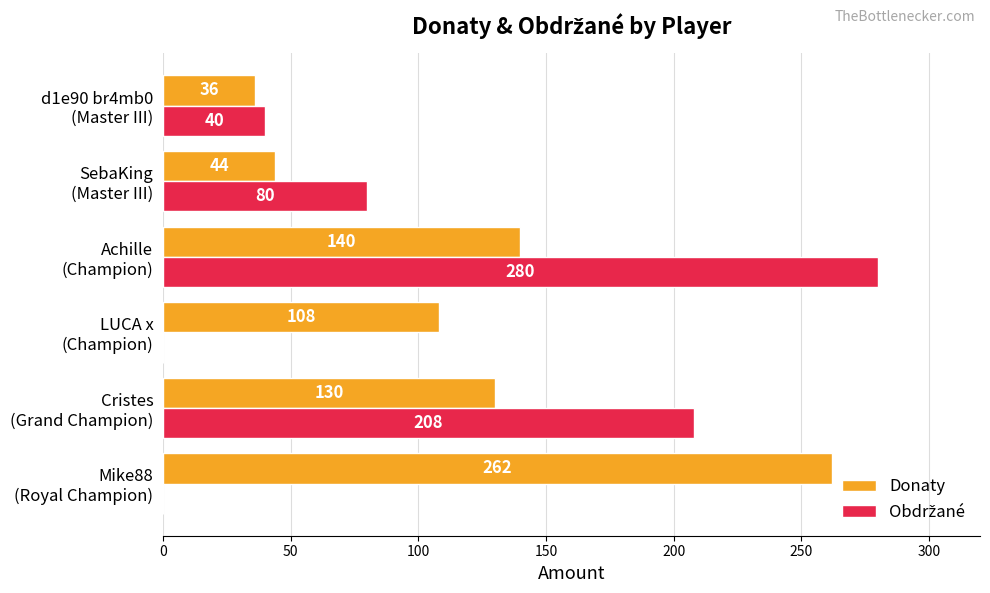

What is the highest value of the Donaty series?

262